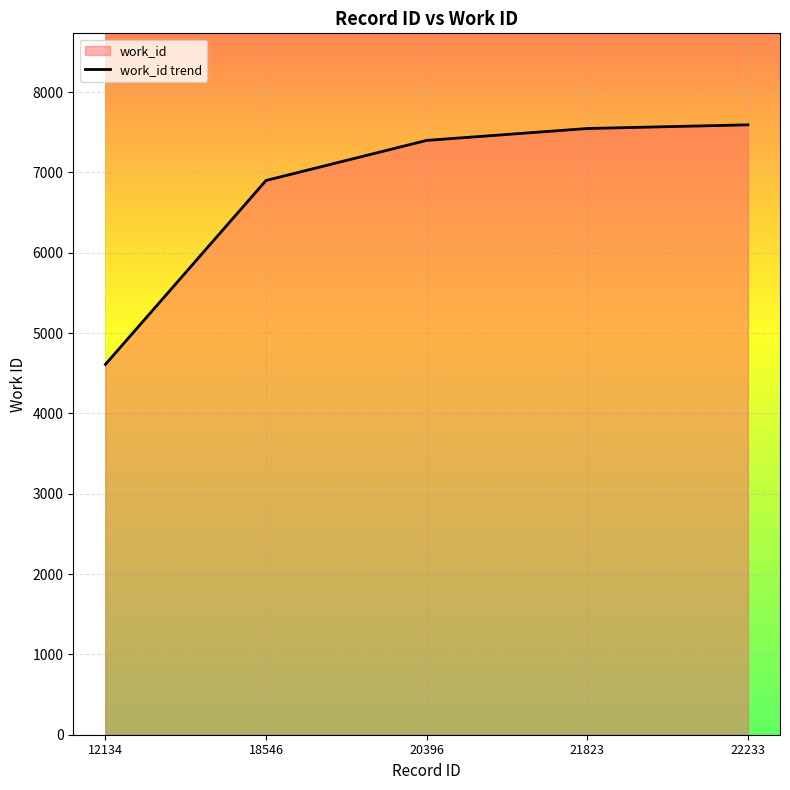

What is the change in value from 21823 to 22233?

+46